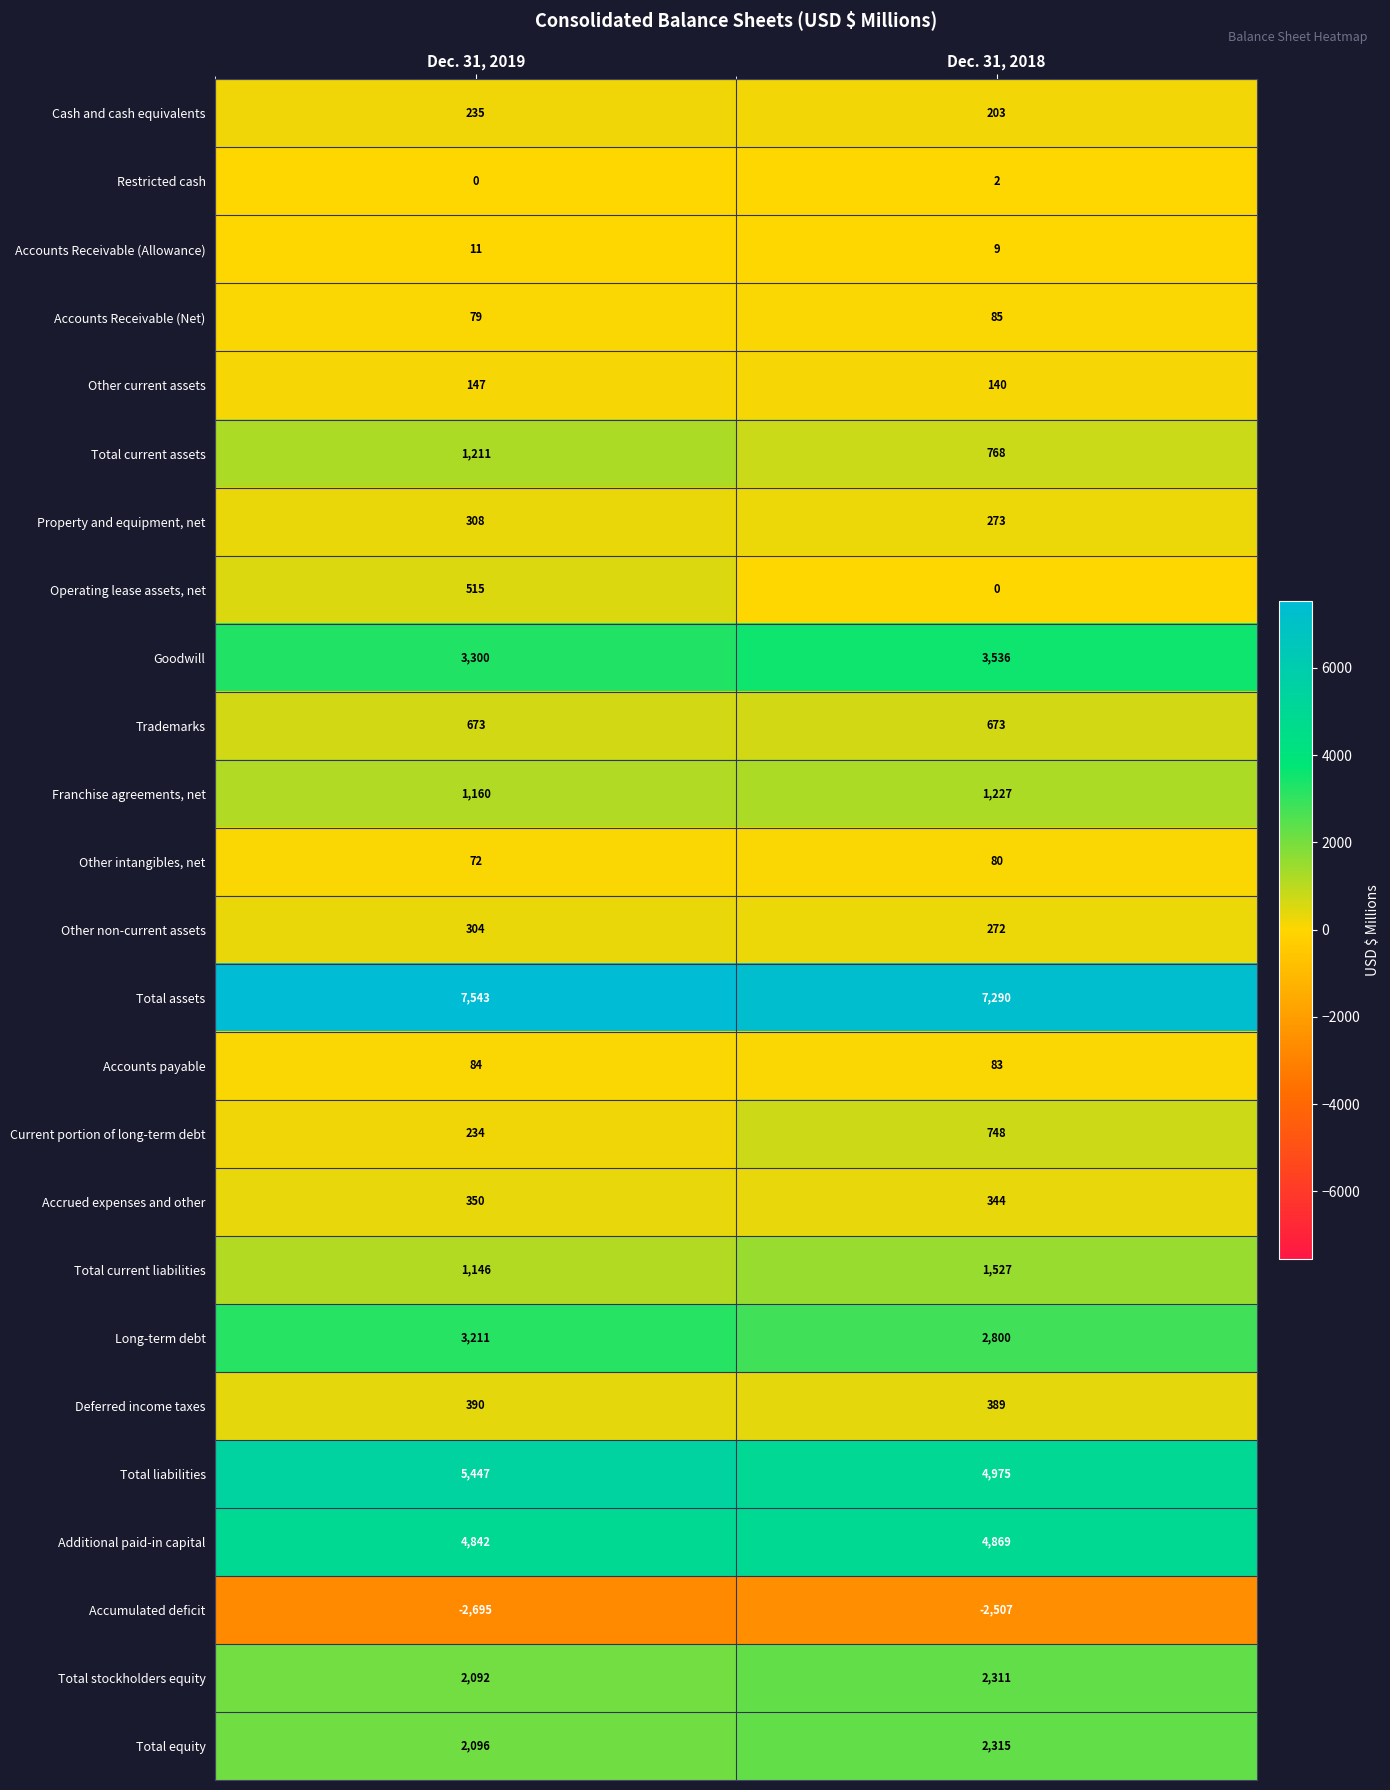

What is the difference between the maximum and minimum values in the Accounts Receivable (Net) series?

6